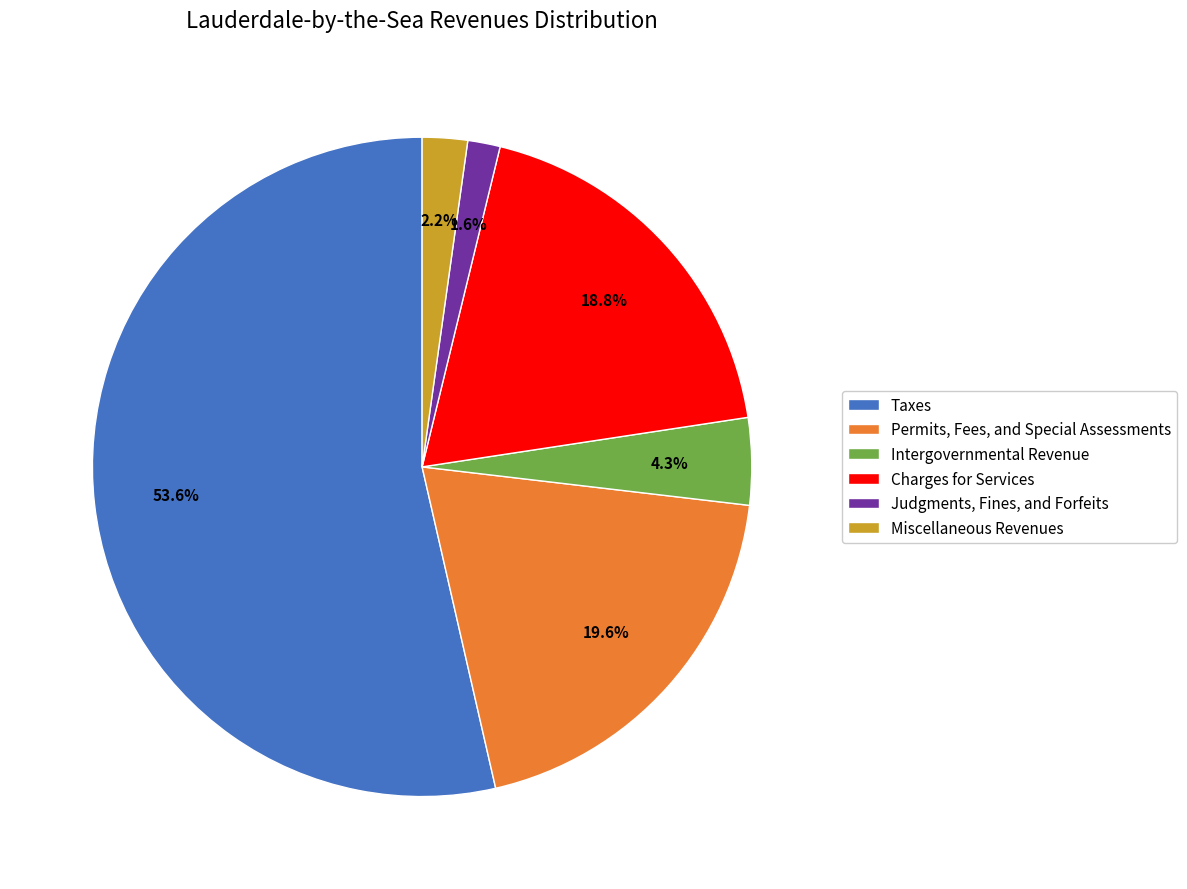

Which has a higher value, Judgments, Fines, and Forfeits or Permits, Fees, and Special Assessments?

Permits, Fees, and Special Assessments